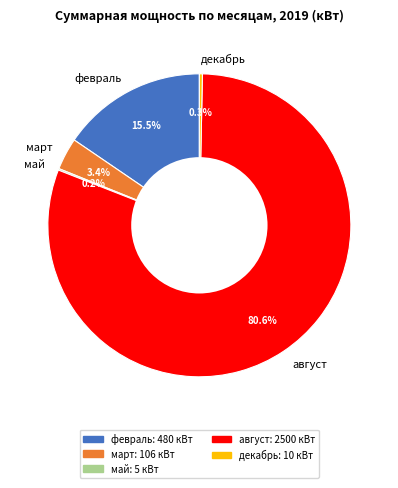

To the nearest percent, what is the combined percentage of февраль and август?

96%